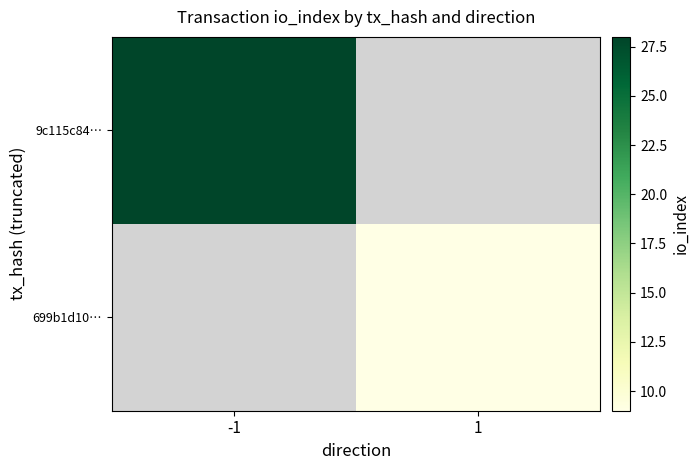

Which label corresponds to the smallest value in the chart?

1